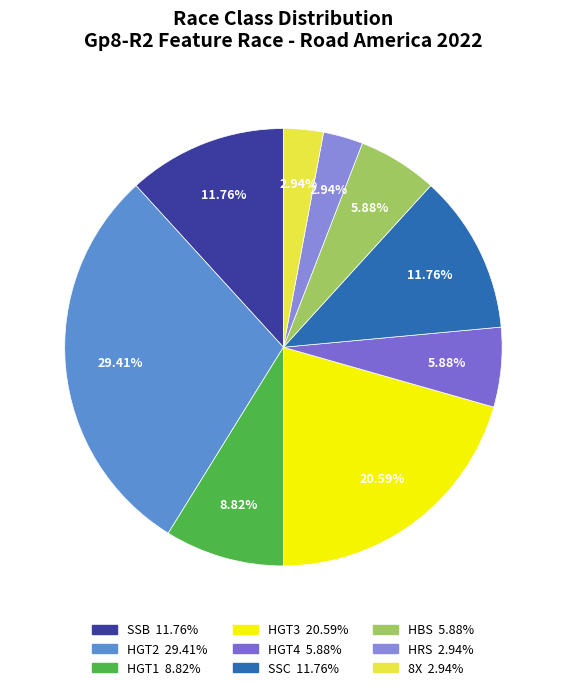

What is the smallest slice in the pie chart?

HRS